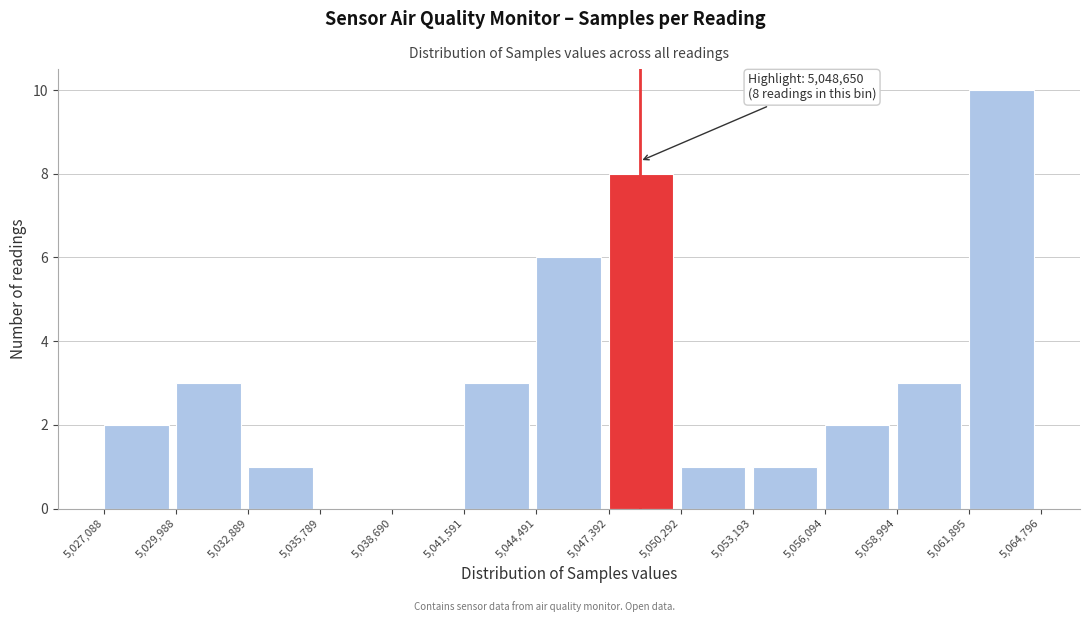

Over which range of the x-axis is the bar tallest?

5,061,895 to 5,064,796